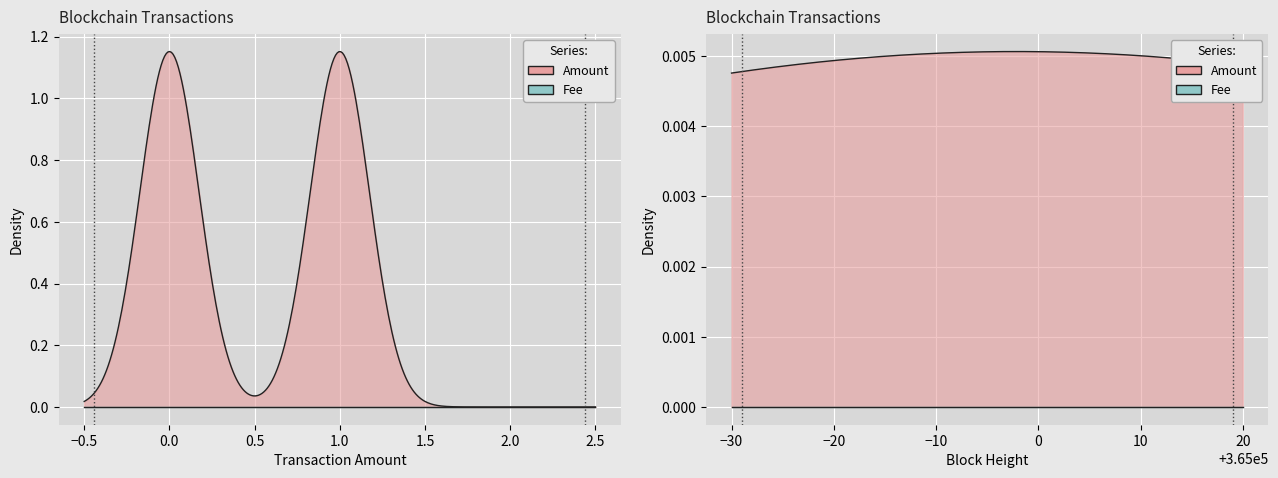

How many data points does each series have?

4